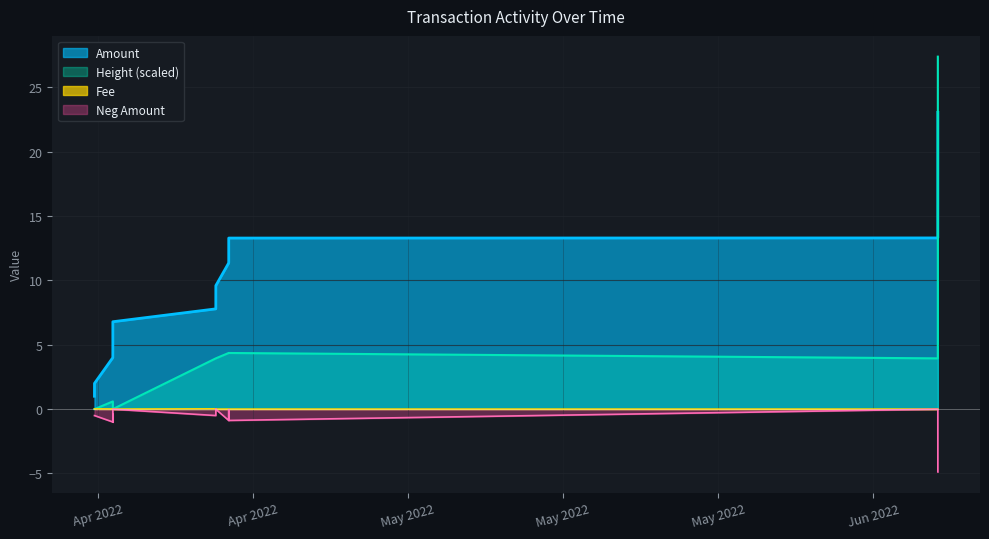

The Amount series shows -0.8 at Apr 2022. True or false?

False